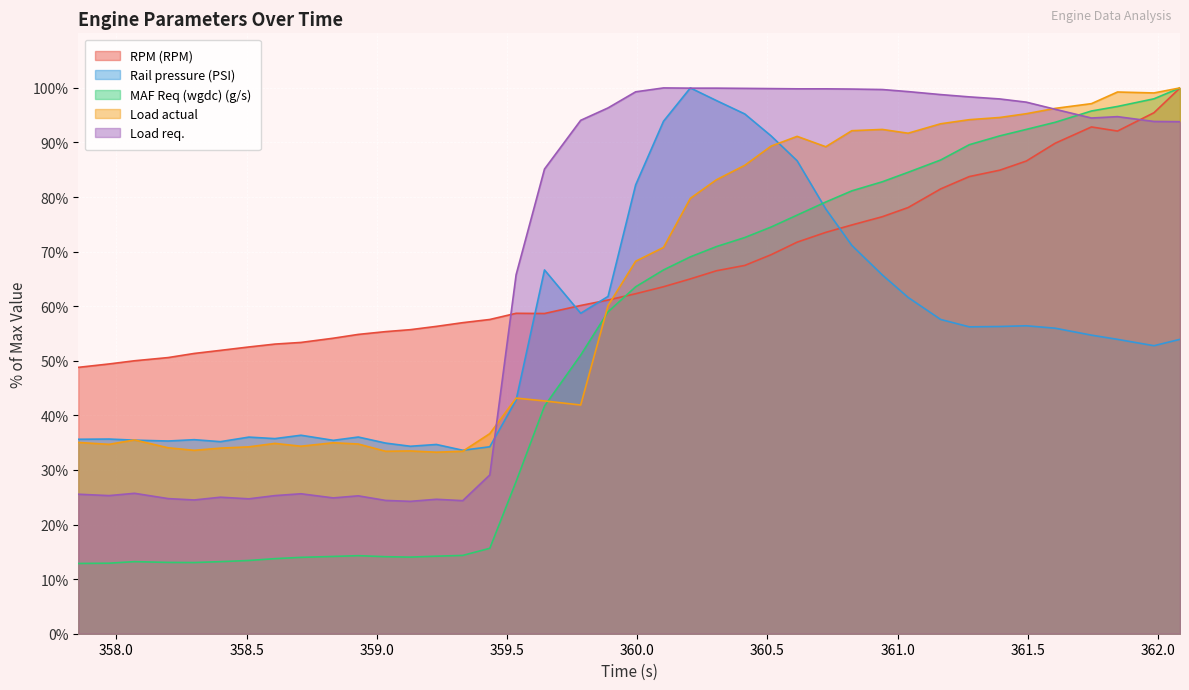

How many lines are shown in the chart?

5